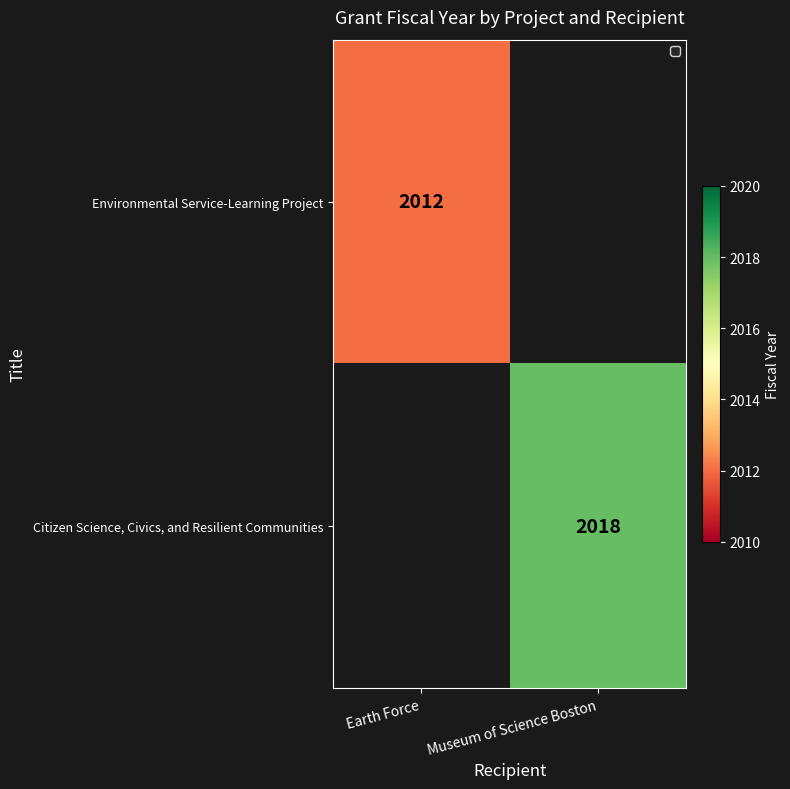

Count the number of data series in this chart.

2